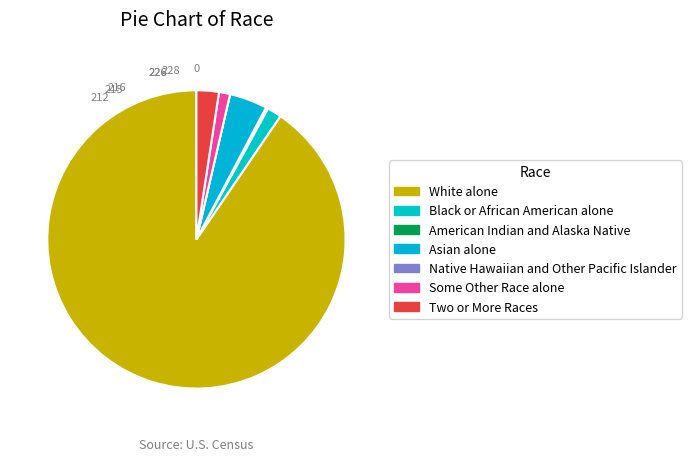

Rank the categories by value from lowest to highest.

Native Hawaiian and Other Pacific Islander, American Indian and Alaska Native, Some Other Race alone, Black or African American alone, Two or More Races, Asian alone, White alone